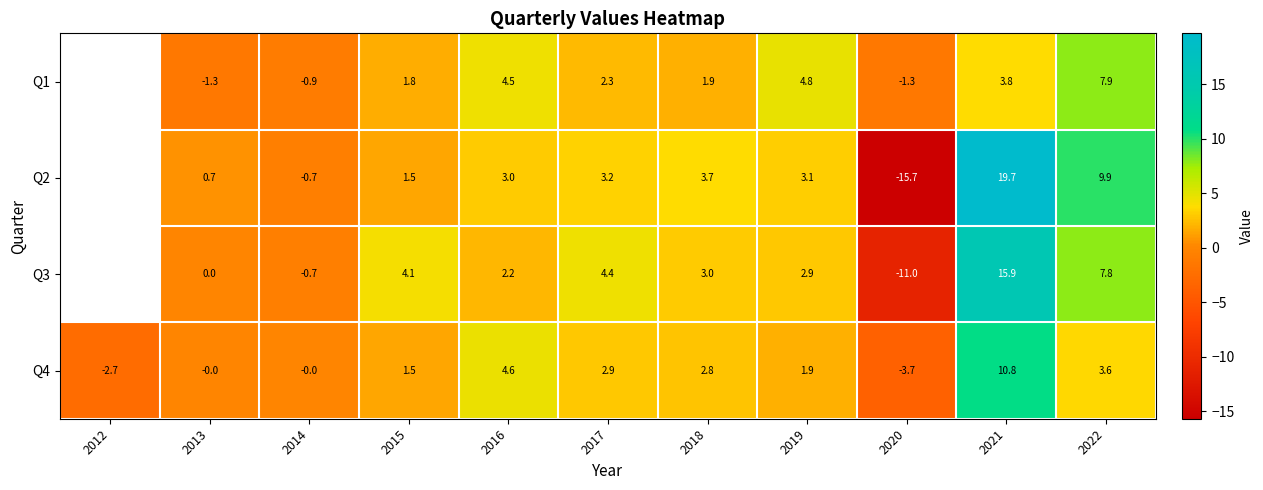

Count the number of categories in the chart.

11